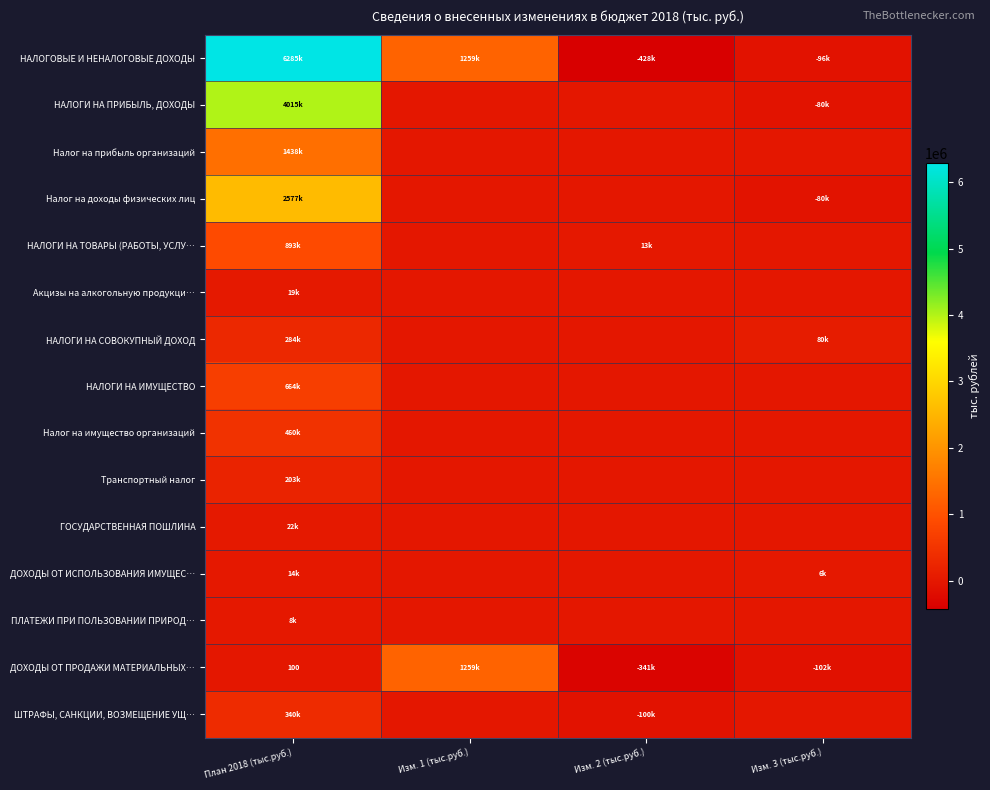

How many data points in НАЛОГИ НА ПРИБЫЛЬ, ДОХОДЫ are above 0?

1